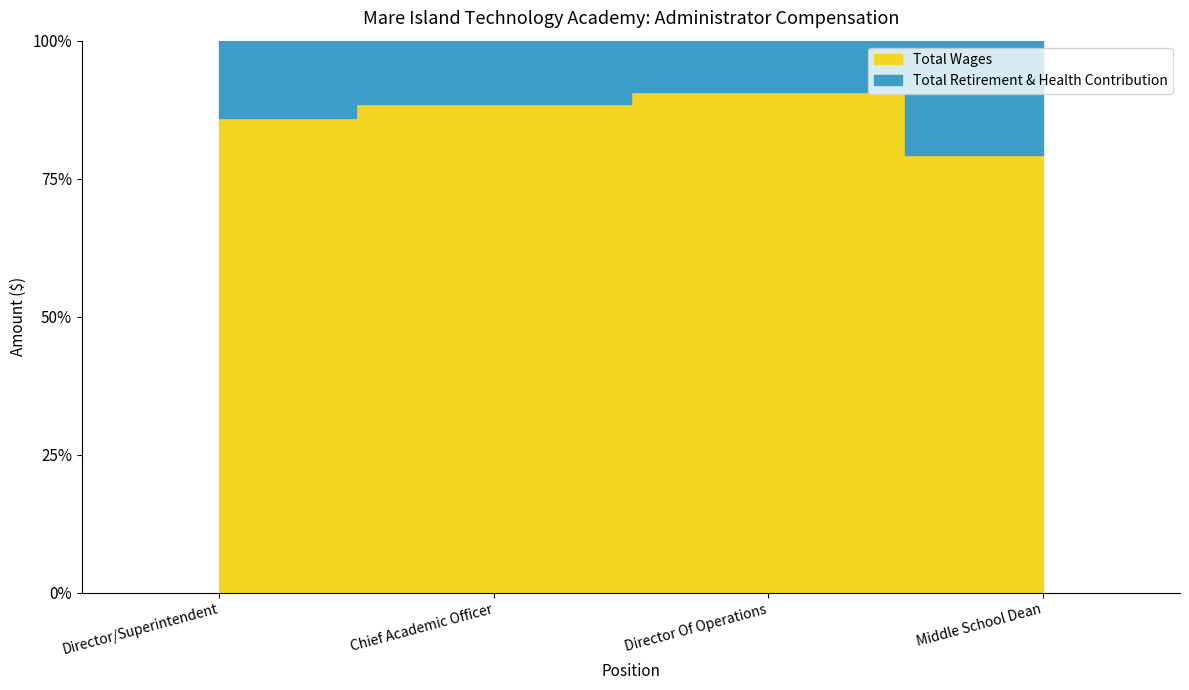

List the labels in order of Total Wages value, smallest first.

Middle School Dean, Director Of Operations, Chief Academic Officer, Director/Superintendent